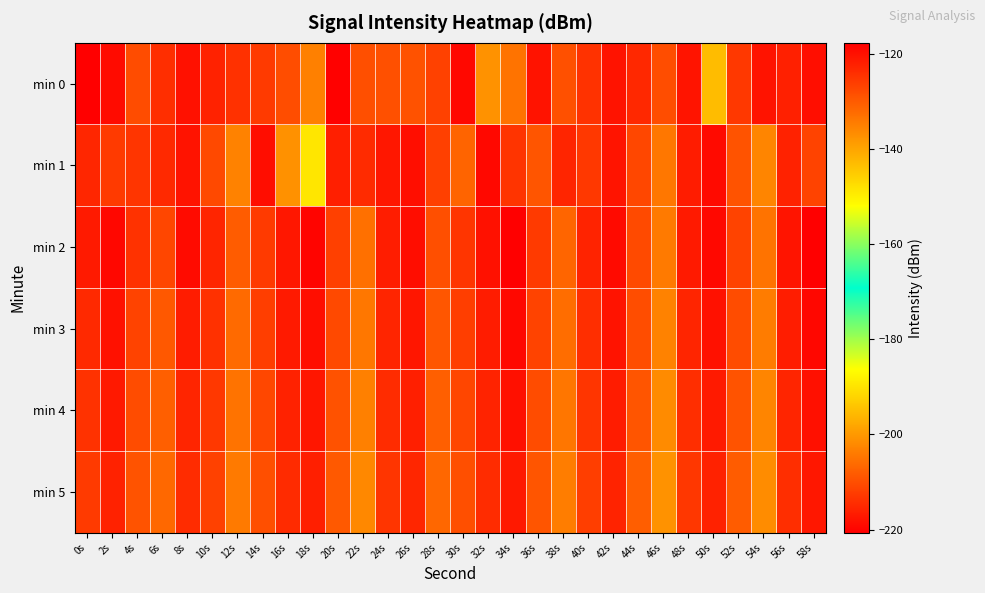

Rank the series at 46s from highest to lowest value.

min 0, min 1, min 2, min 3, min 4, min 5